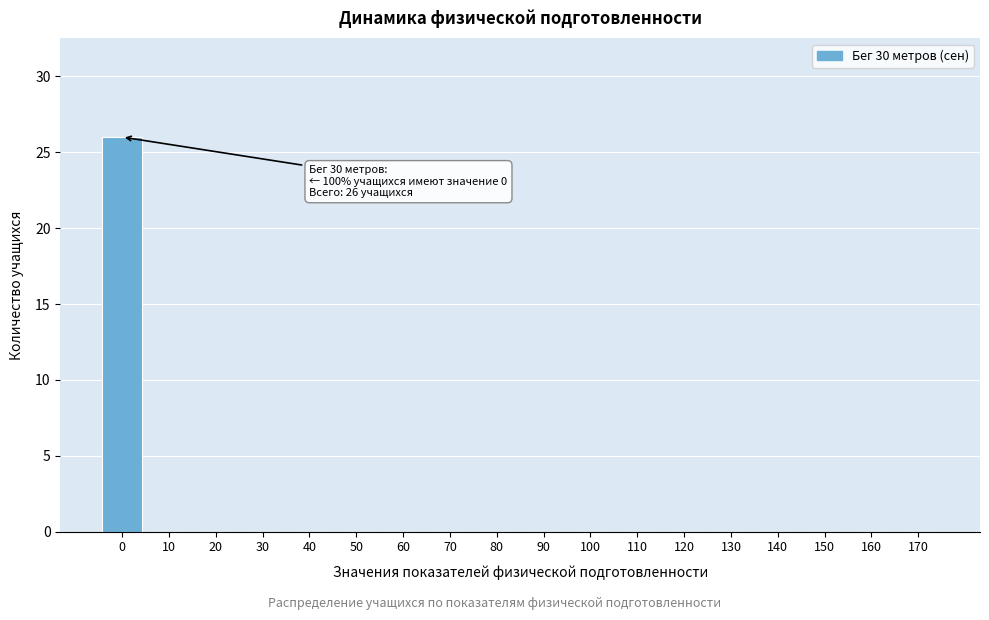

Reading left to right, transcribe all the data shown in this chart.

0=26	10=0	20=0	30=0	40=0	50=0	60=0	70=0	80=0	90=0	100=0	110=0	120=0	130=0	140=0	150=0	160=0	170=0